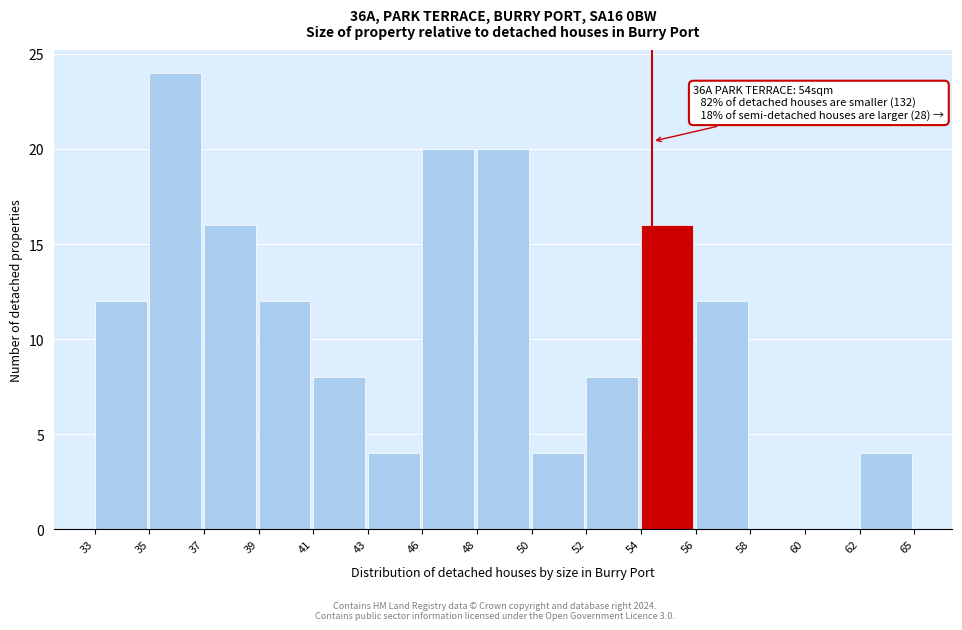

Reading left to right, list all the values displayed in this chart.

33=12	35=24	37=16	39=12	41=8	43=4	46=20	48=20	50=4	52=8	54=16	56=12	58=0	60=0	62=4